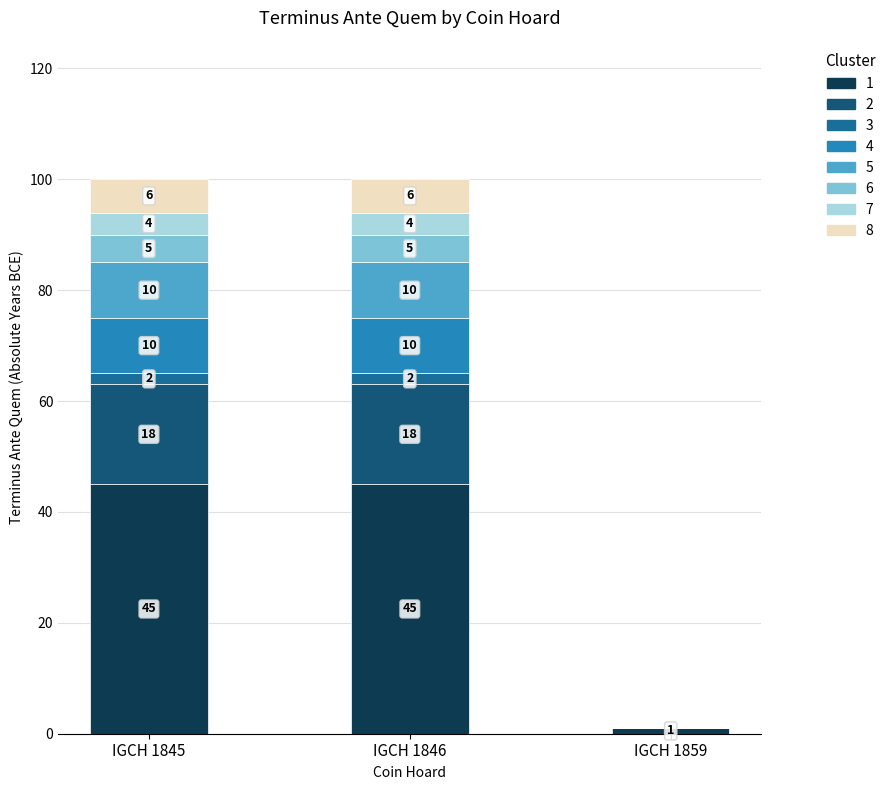

What is the maximum value for 1?

45